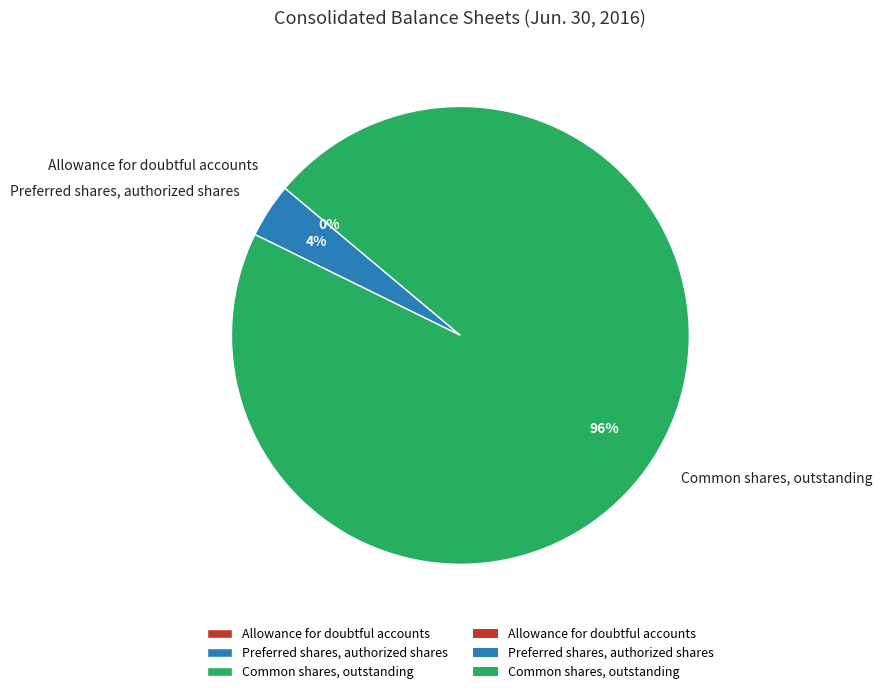

Between Preferred shares, authorized shares and Common shares, outstanding, which is larger?

Common shares, outstanding